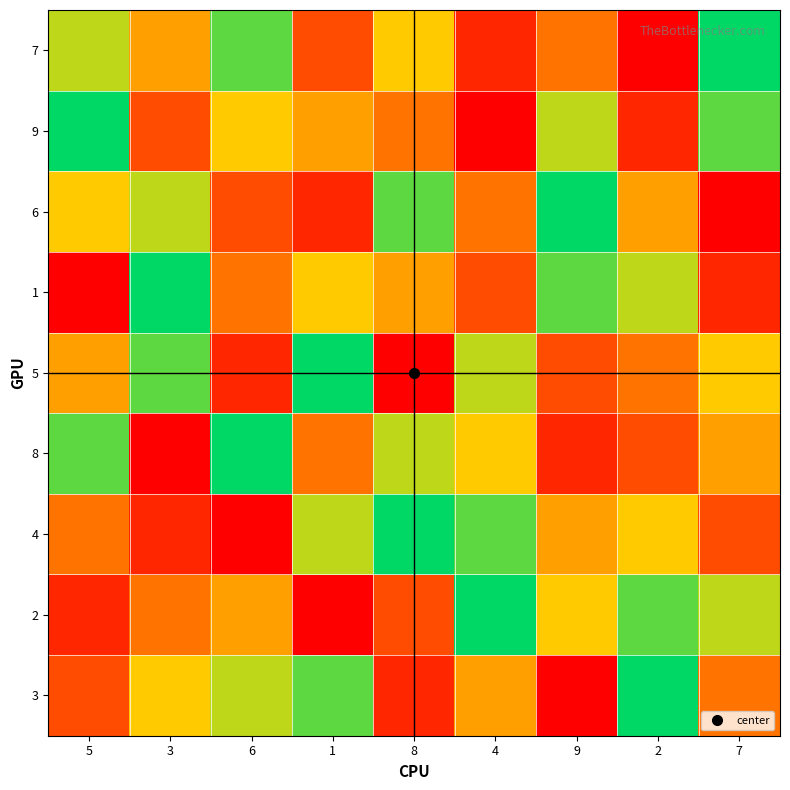

Reading left to right, list all the values displayed in this chart.

7: 5=7	3=5	6=8	1=3	8=6	4=2	9=4	2=1	7=9
9: 5=9	3=3	6=6	1=5	8=4	4=1	9=7	2=2	7=8
6: 5=6	3=7	6=3	1=2	8=8	4=4	9=9	2=5	7=1
1: 5=1	3=9	6=4	1=6	8=5	4=3	9=8	2=7	7=2
5: 5=5	3=8	6=2	1=9	8=1	4=7	9=3	2=4	7=6
8: 5=8	3=1	6=9	1=4	8=7	4=6	9=2	2=3	7=5
4: 5=4	3=2	6=1	1=7	8=9	4=8	9=5	2=6	7=3
2: 5=2	3=4	6=5	1=1	8=3	4=9	9=6	2=8	7=7
3: 5=3	3=6	6=7	1=8	8=2	4=5	9=1	2=9	7=4